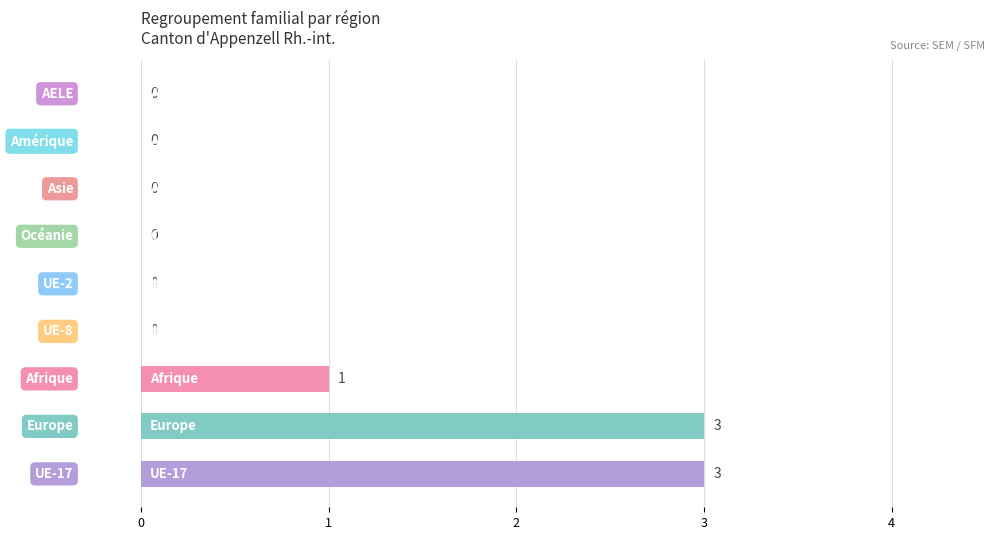

What is the greatest value displayed?

3